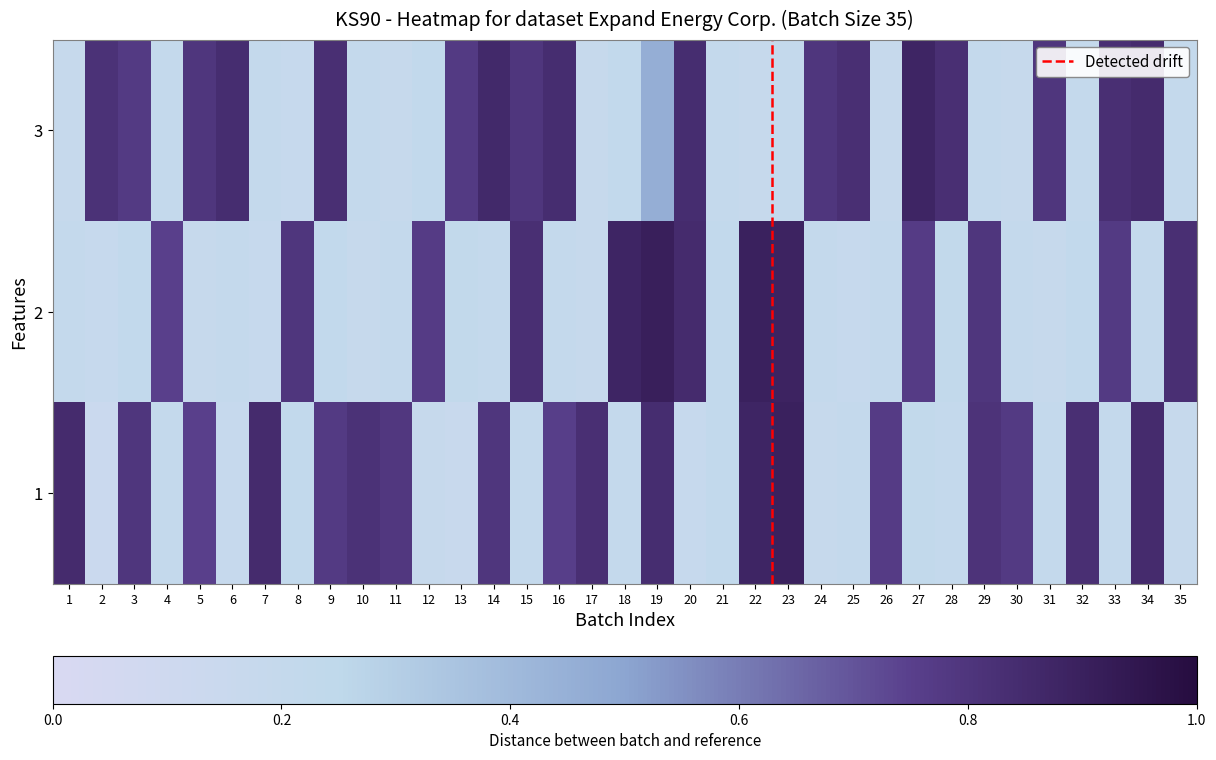

At which label is 2 closest to 0?

2